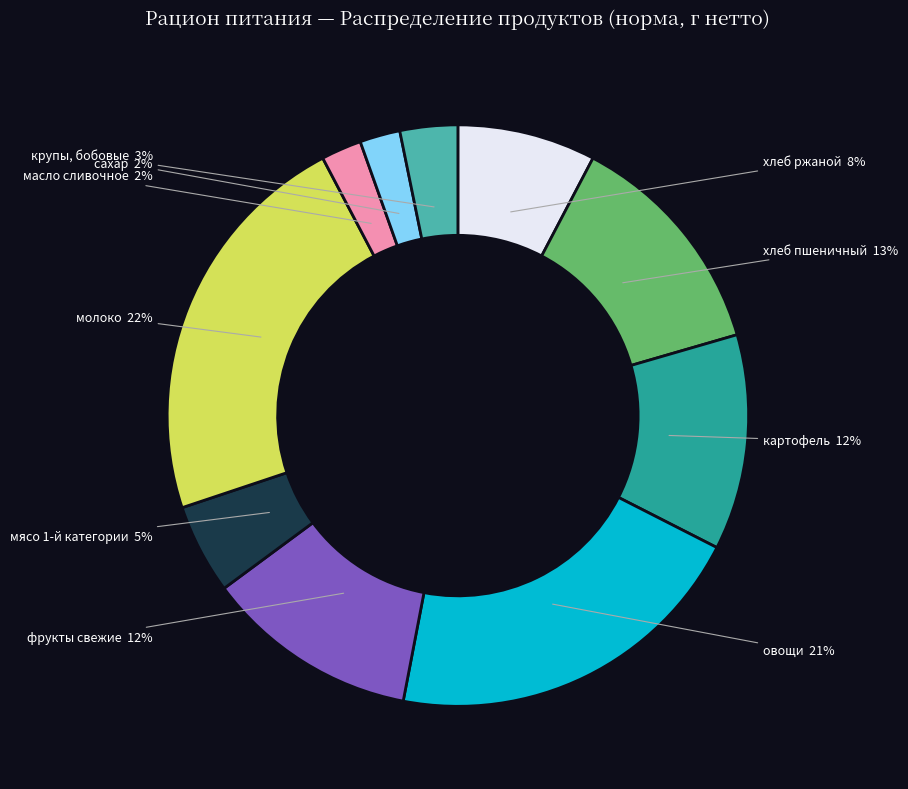

Does any single category account for the majority?

No